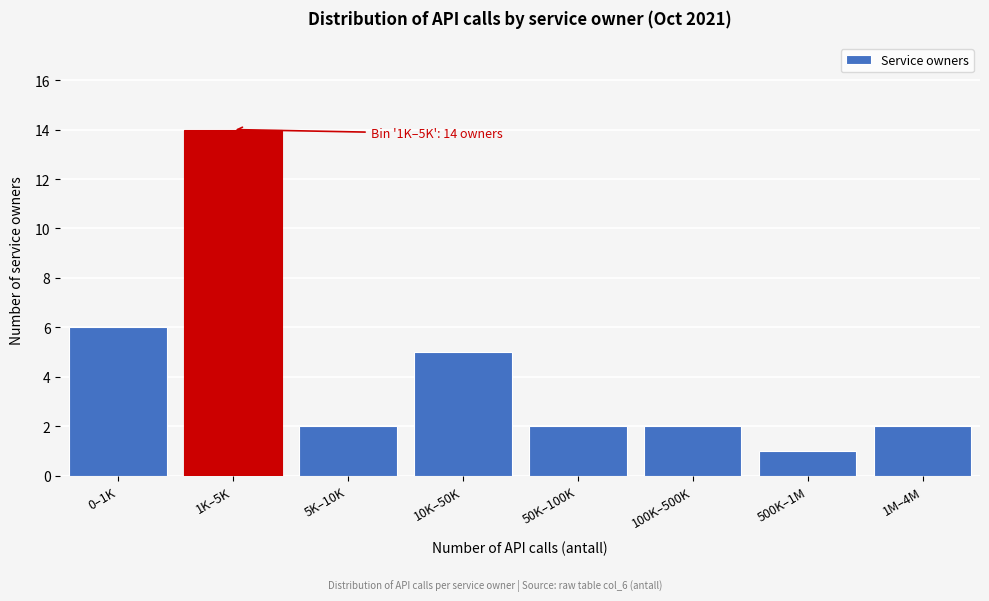

Reading left to right, extract all data points from this chart.

0–1K=6	1K–5K=14	5K–10K=2	10K–50K=5	50K–100K=2	100K–500K=2	500K–1M=1	1M–4M=2